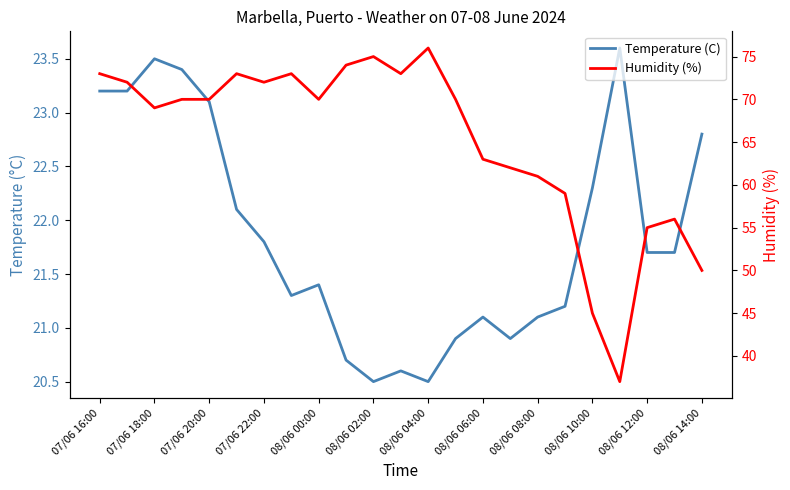

At which label does Humidity (%) first exceed 70?

07/06 16:00